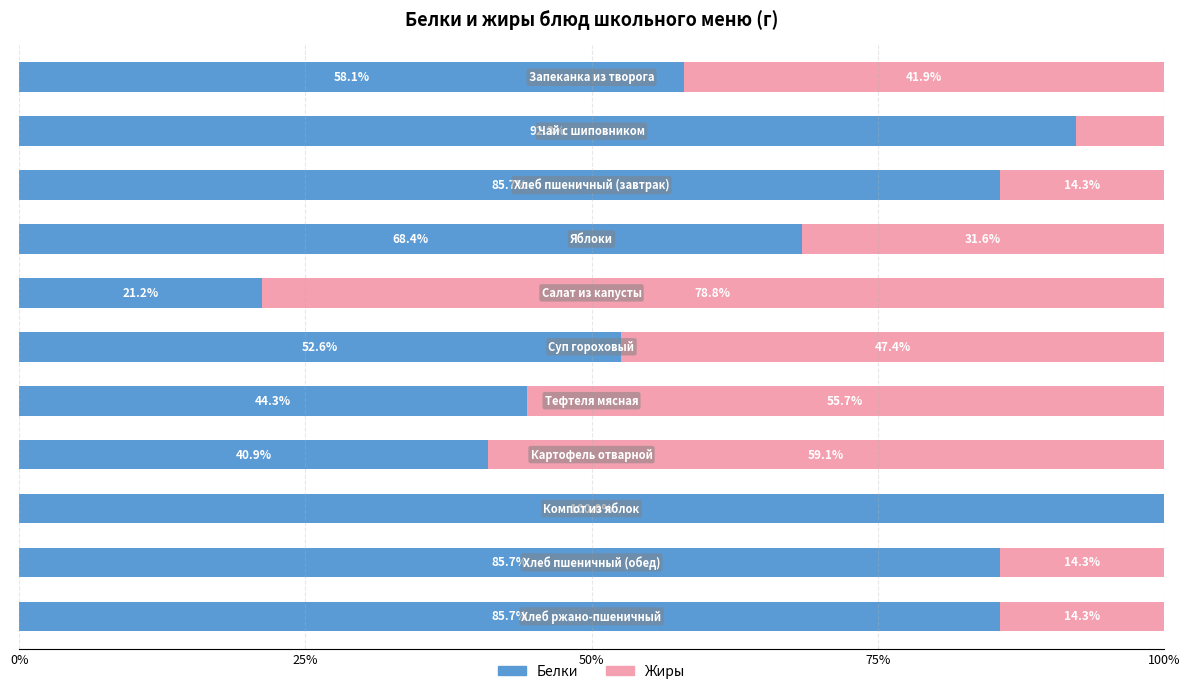

What is the maximum value for Белки?

100.0